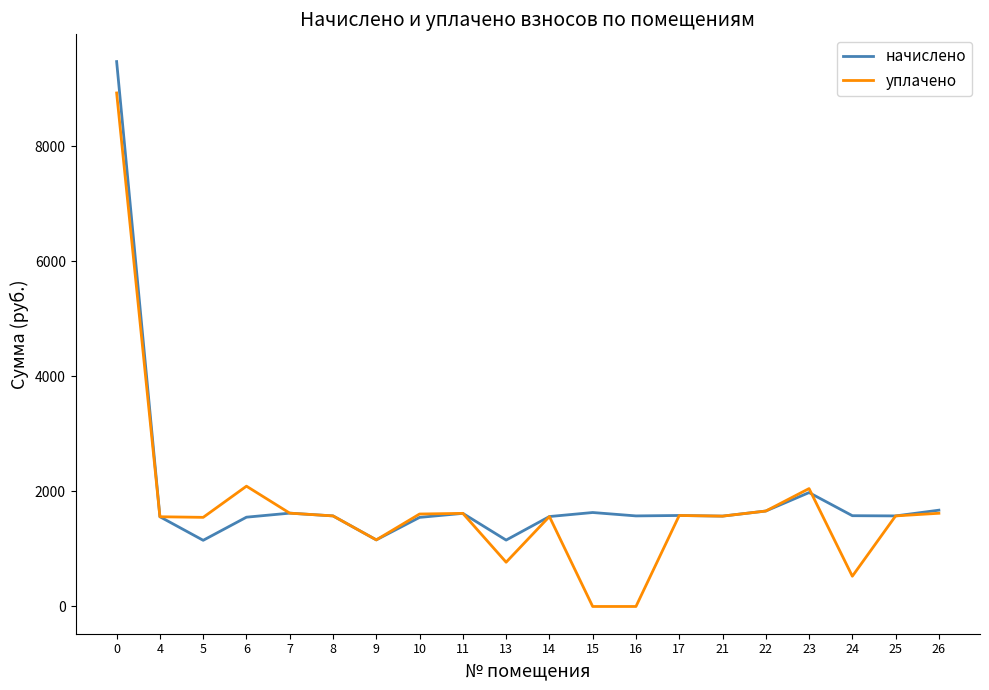

At 15, list the series in order from smallest to largest.

уплачено, начислено